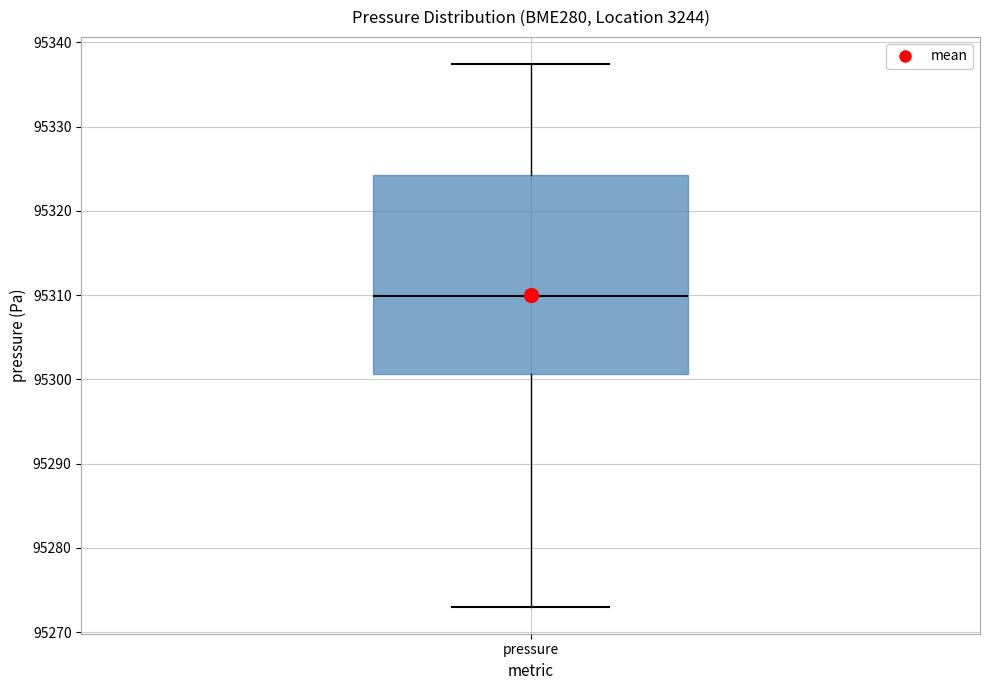

Where is the lower edge of the box for pressure on the y-axis? The values are not printed on the chart, so give them approximately, as read against the axis.

95301